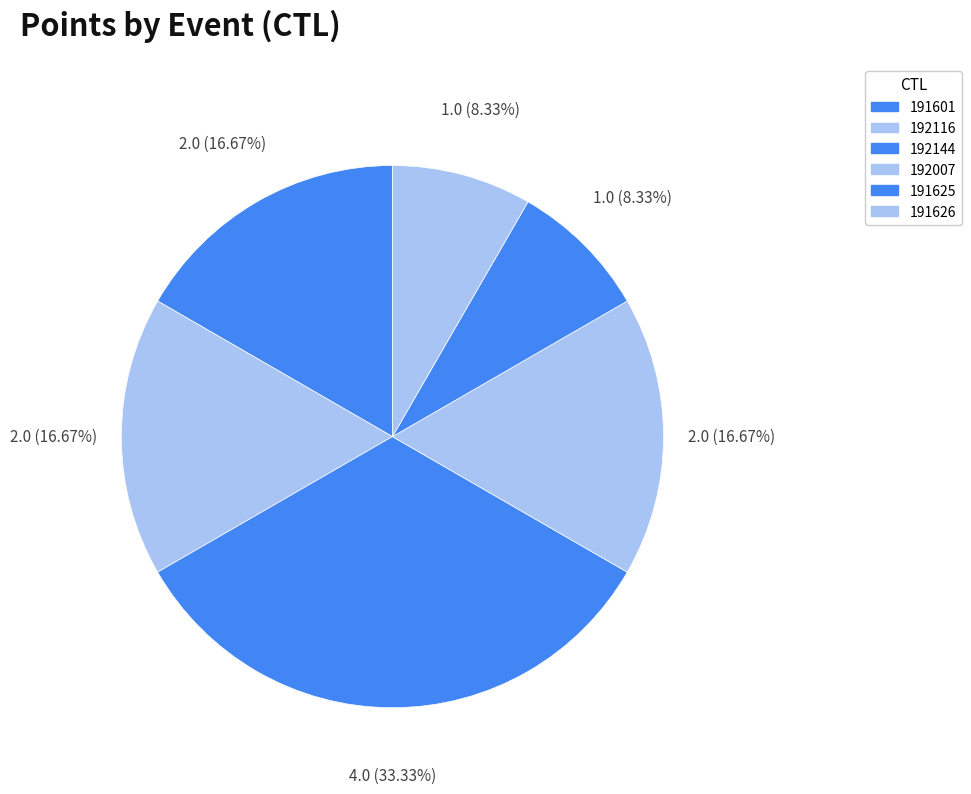

How many slices are in this pie chart?

6